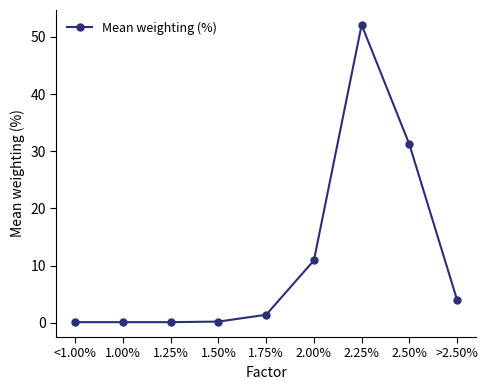

What is the difference between the values at <1.00% and 1.75%?

1.3